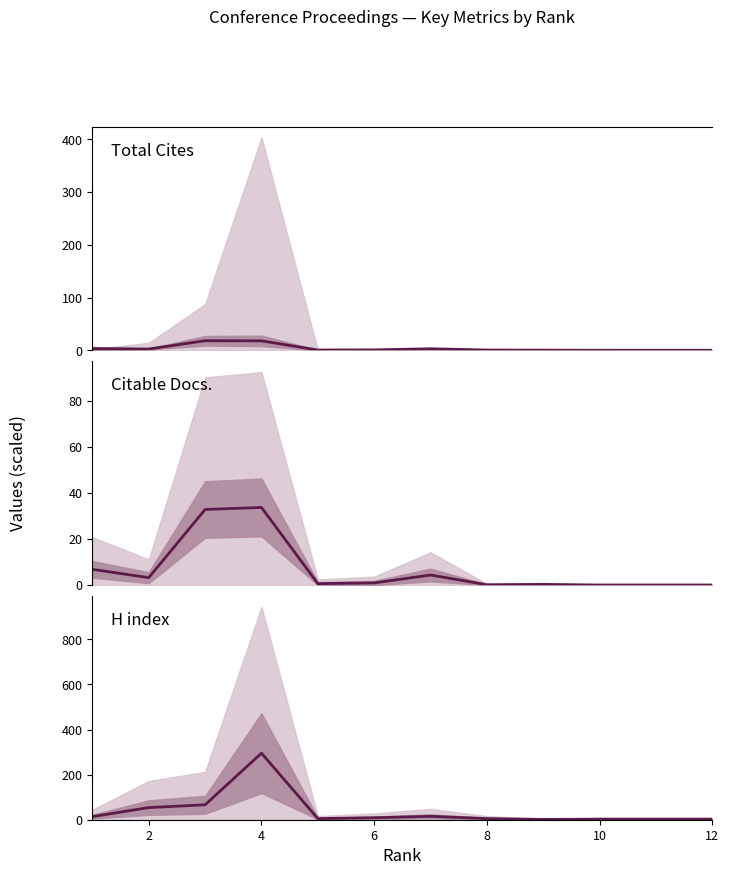

True or false: Total Docs. (3years) and H index intersect in this chart.

False